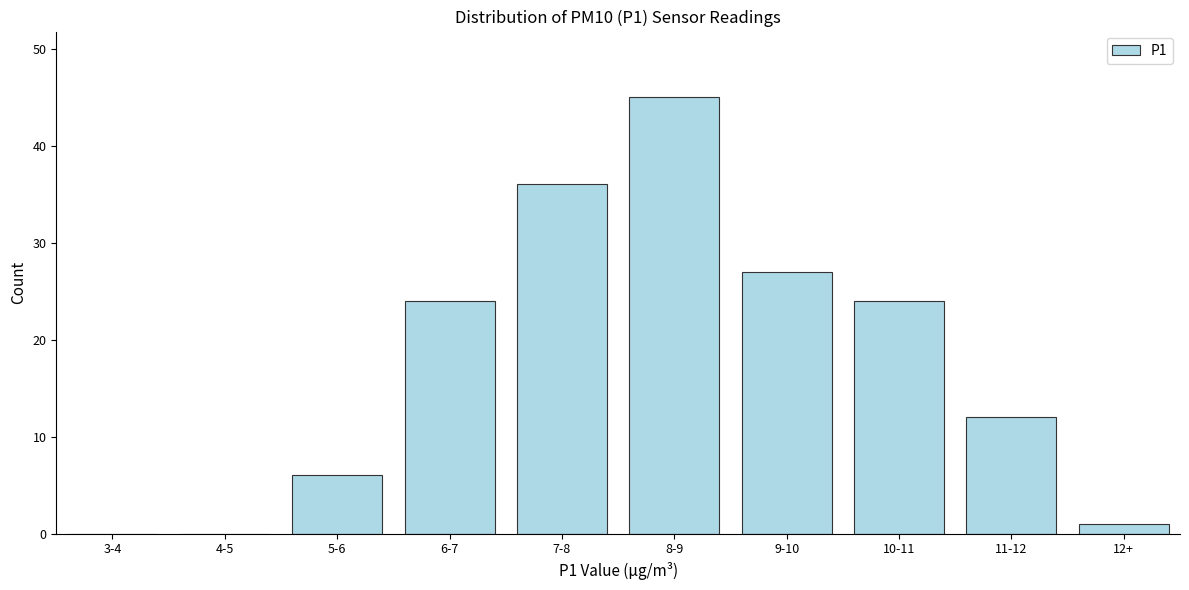

Reading left to right, extract all data points from this chart.

3-4=0	4-5=0	5-6=6	6-7=24	7-8=36	8-9=45	9-10=27	10-11=24	11-12=12	12+=1